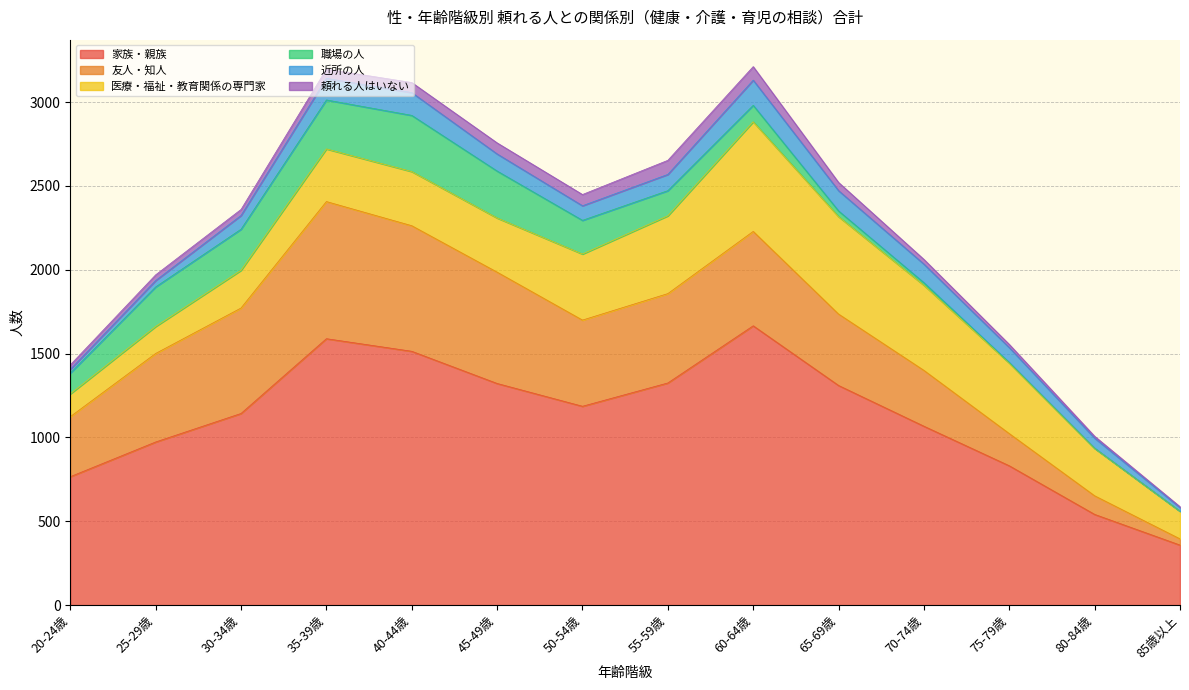

What is the label of the 9th point from the right?

45-49歳